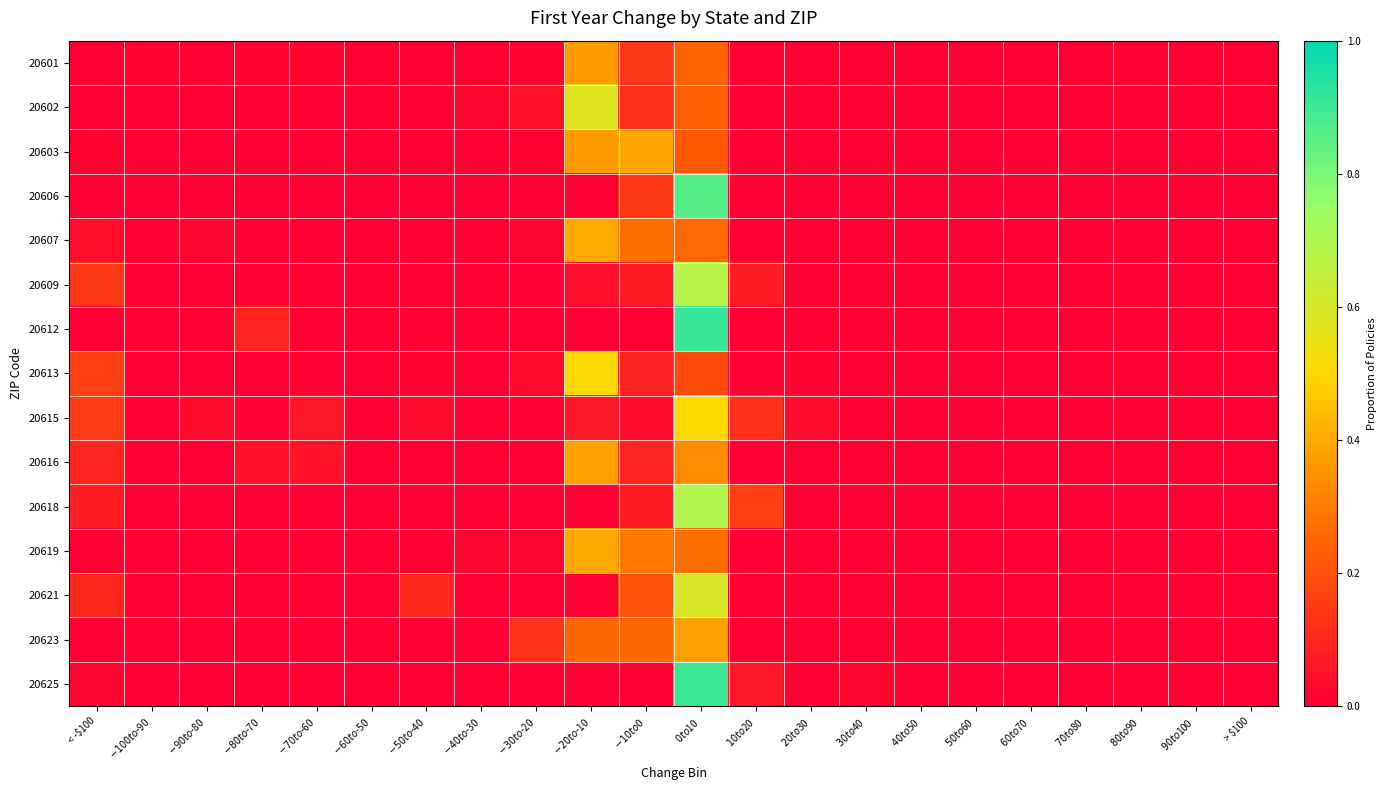

At how many categories does at least one series exceed 0?

14